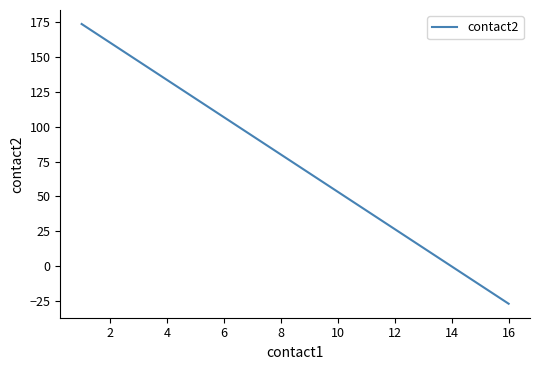

What is the maximum value shown in the chart?

173.8